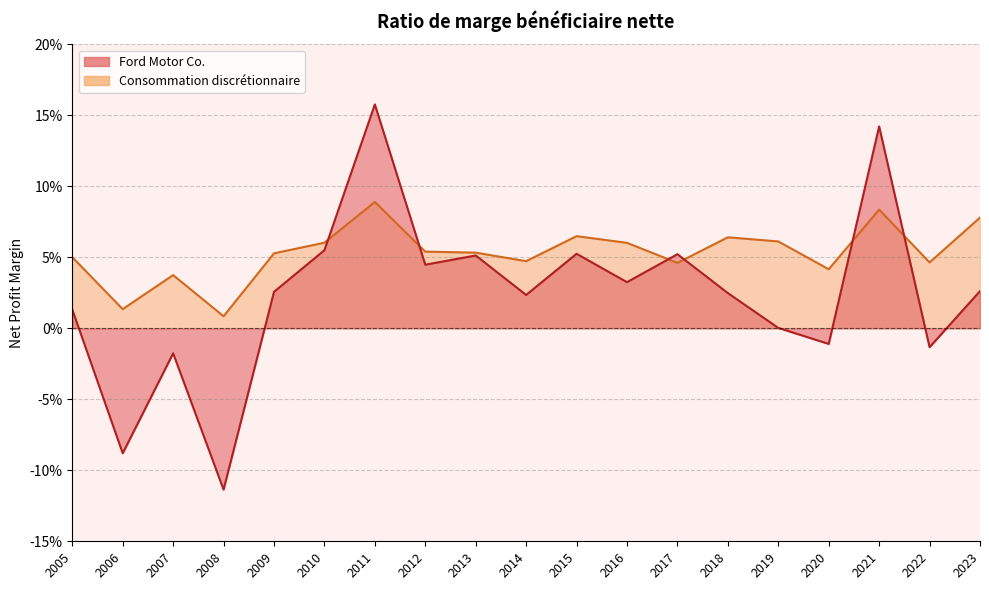

The value of Consommation discrétionnaire at 2009 is 0.1. True or false?

False